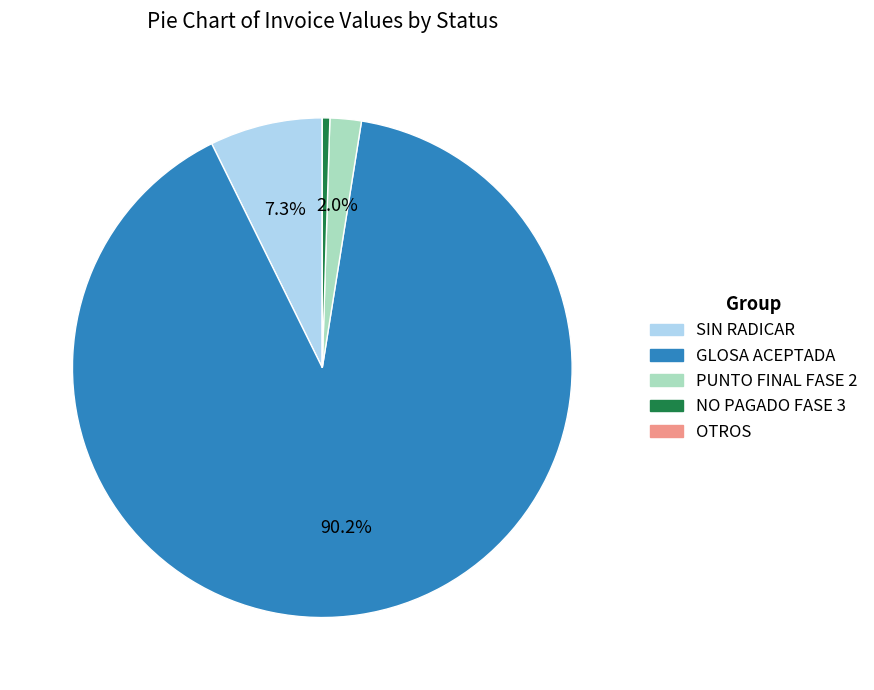

Does any single category account for the majority?

Yes